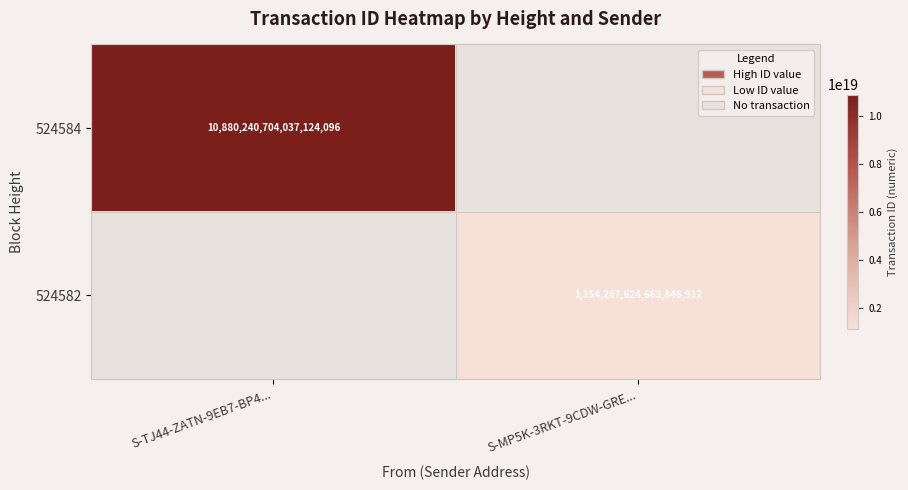

True or false: 524582 has a value of 1669251221859848704 at S-MP5K-3RKT-9CDW-GRE....

False